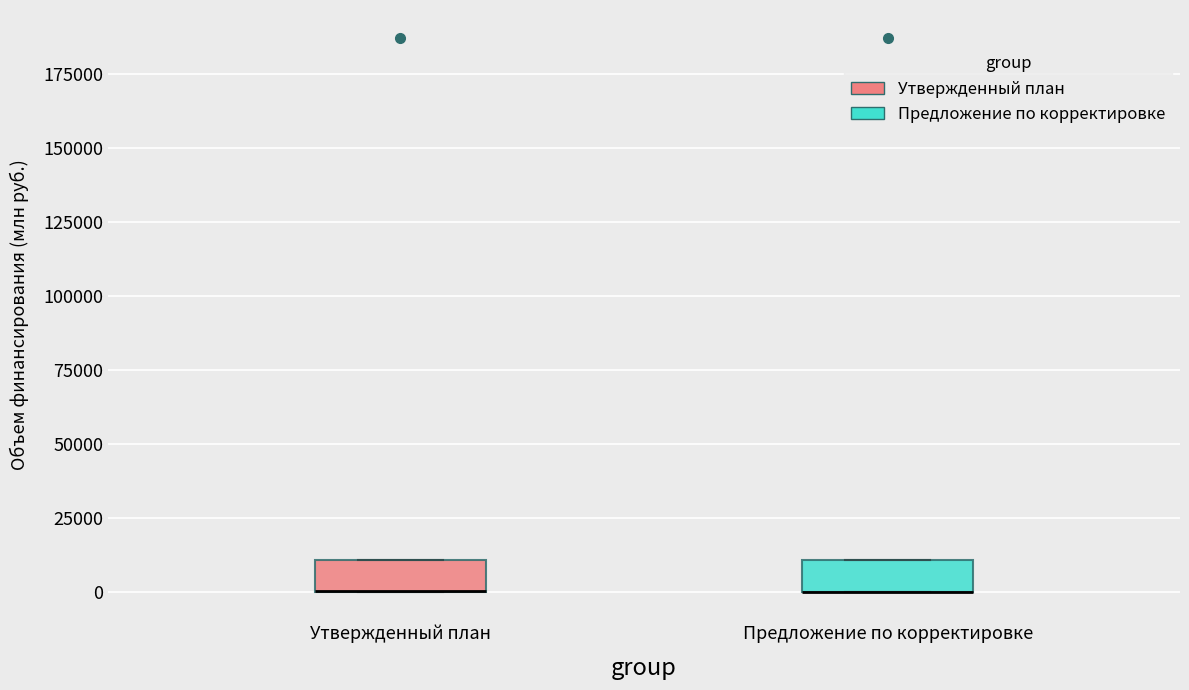

Where is the lower edge of the box for Утвержденный план on the y-axis? The values are not printed on the chart, so give them approximately, as read against the axis.

0